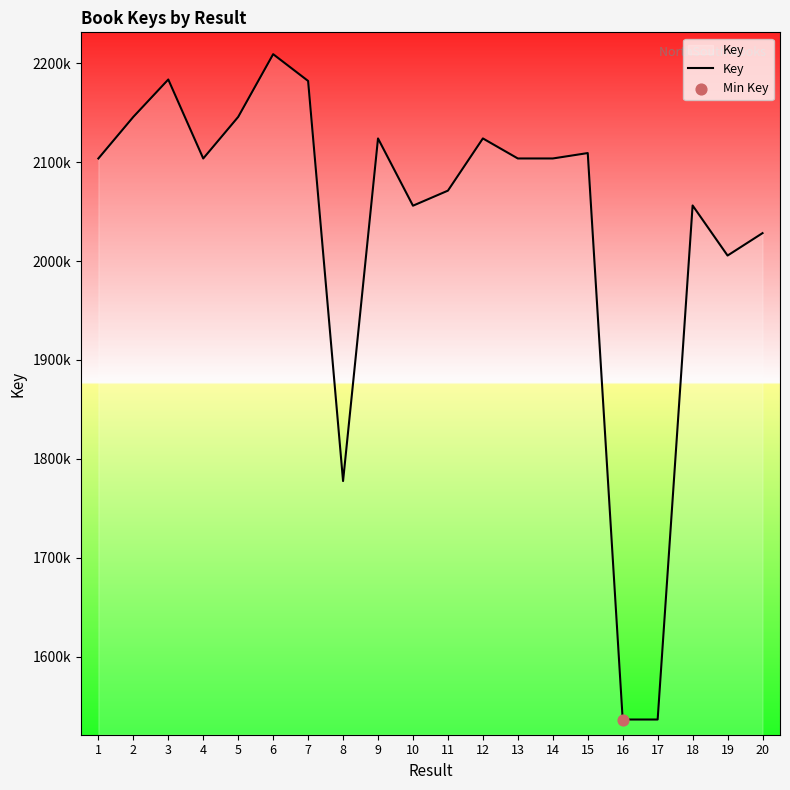

Between 2 and 9, which is larger?

2